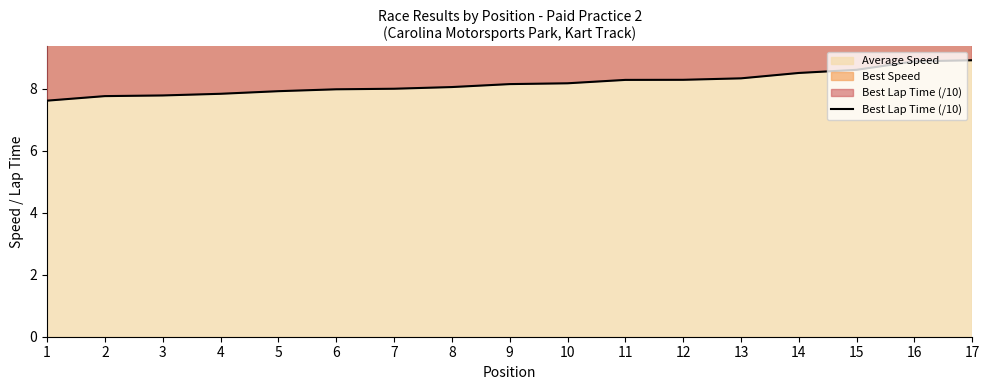

The chart shows a value of 1.9 at 8. True or false?

False